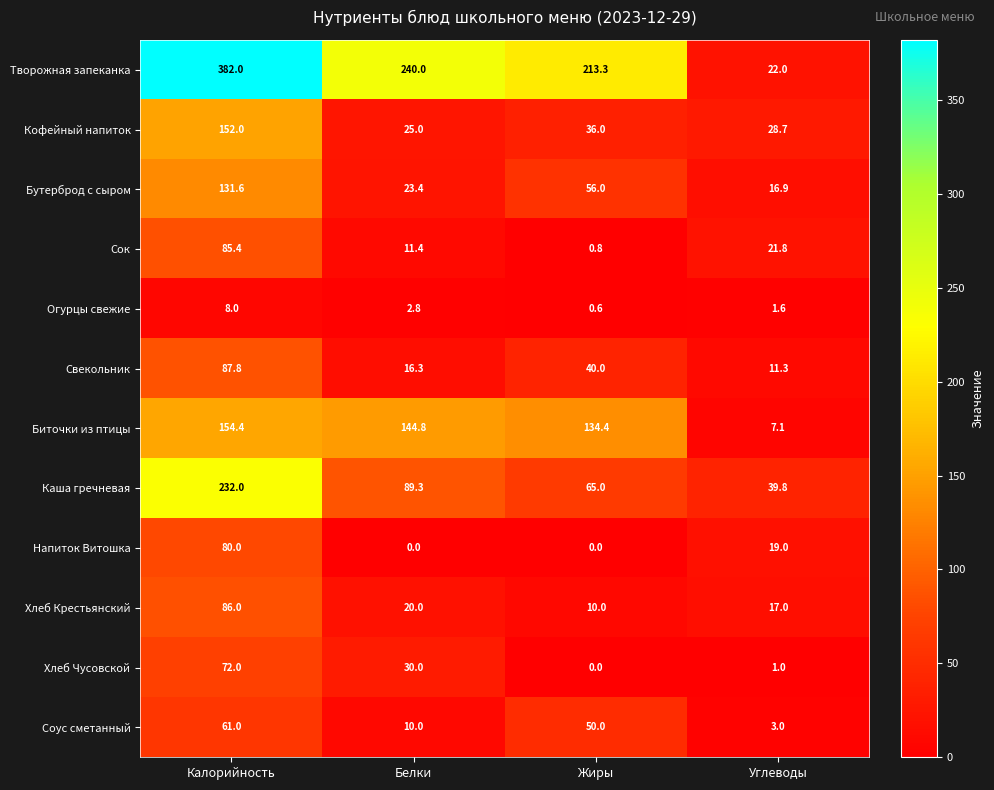

What is the total value across all series at Калорийность?

1532.2